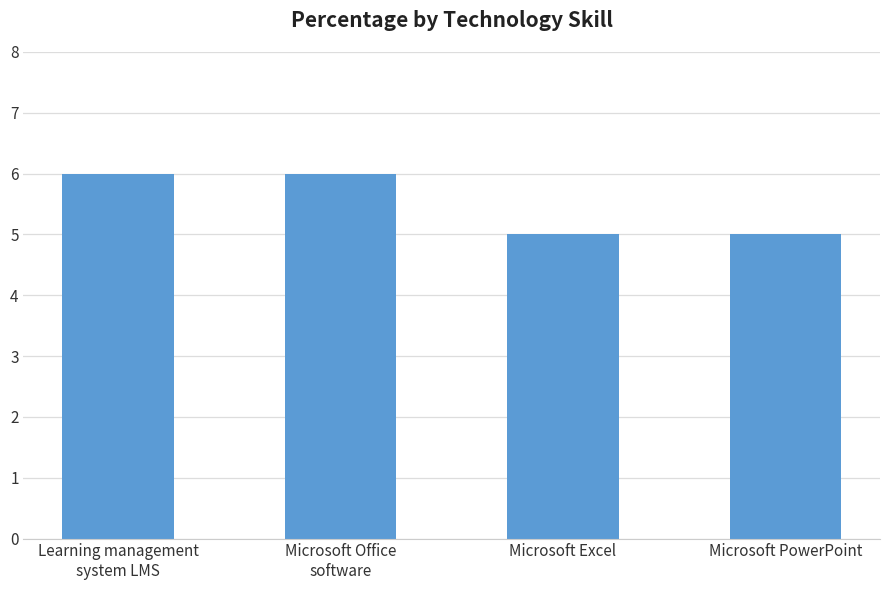

What is the average value?

6